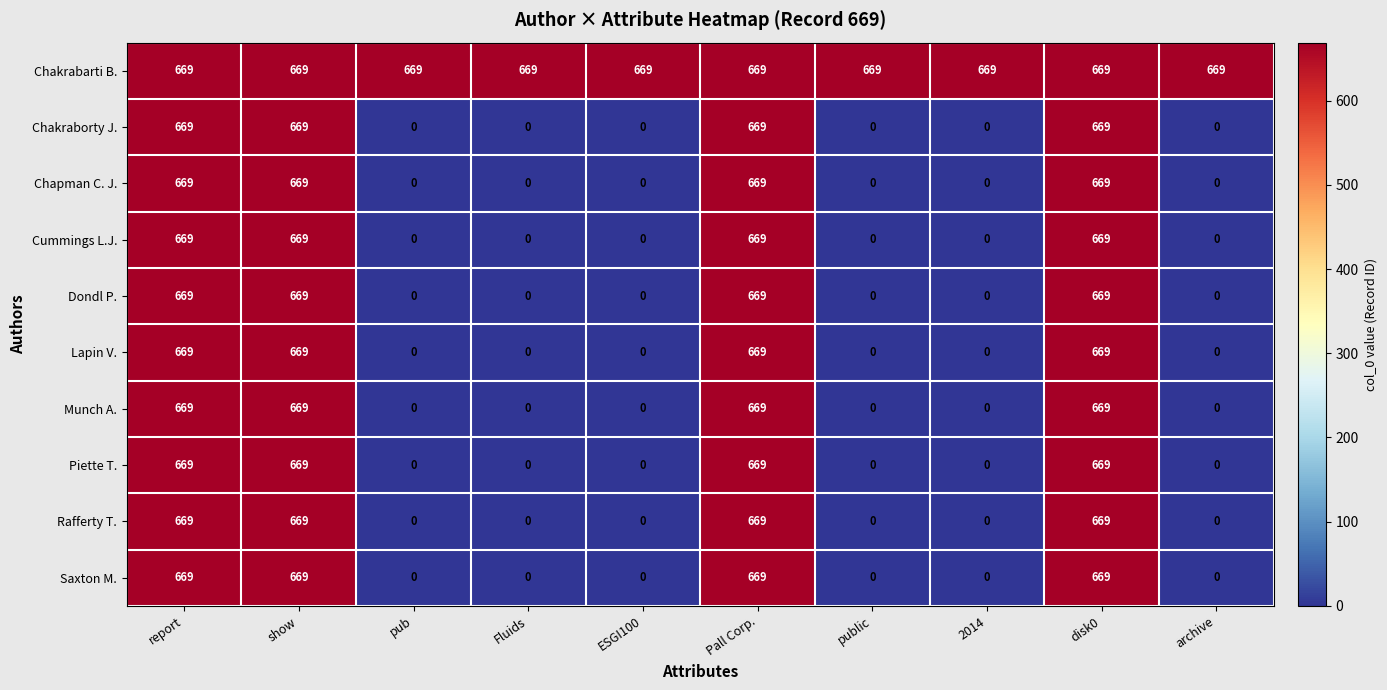

What is the greatest value displayed?

669